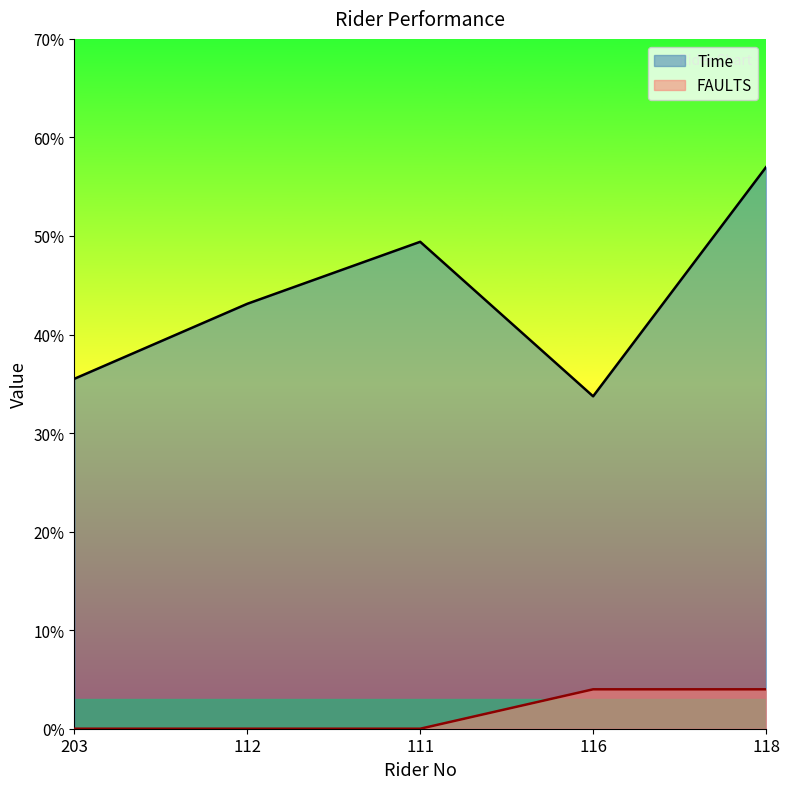

Which category has the highest value across all series?

118